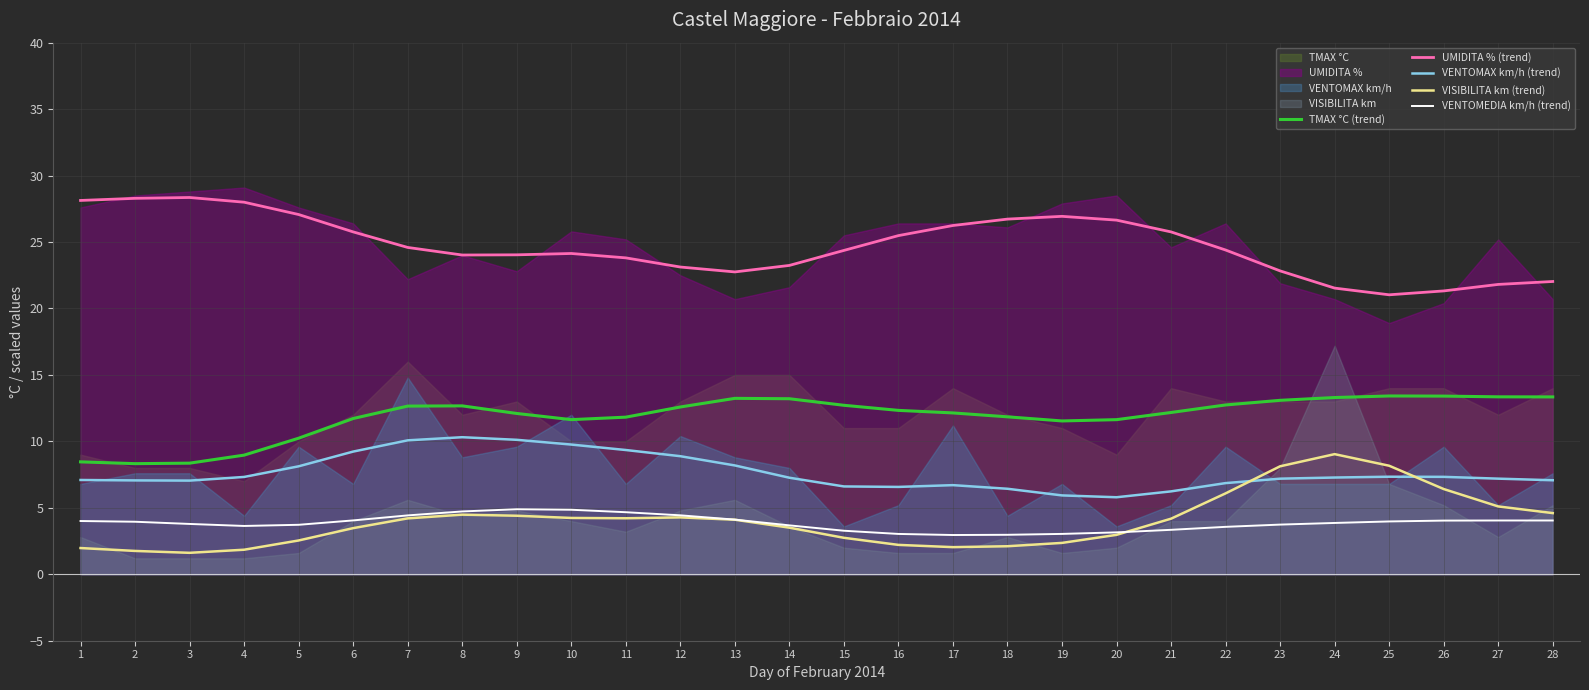

What is the approximate value of UMIDITA % (trend) at 22?

24.4